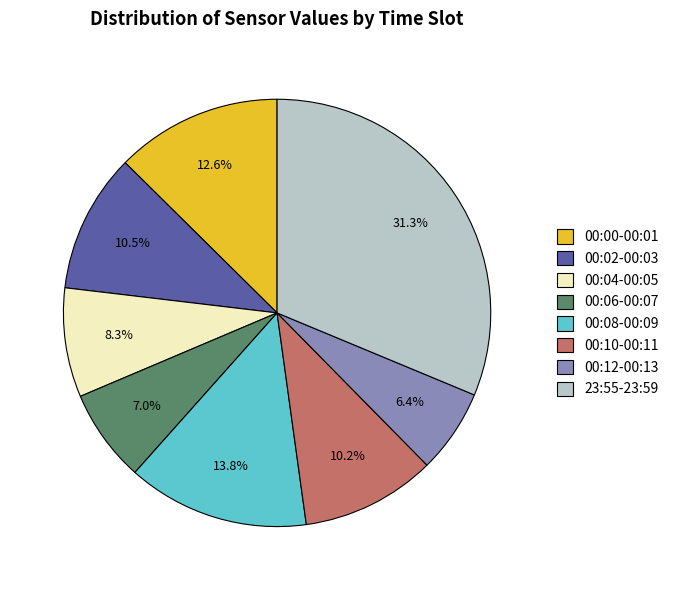

Does any single category account for the majority?

No